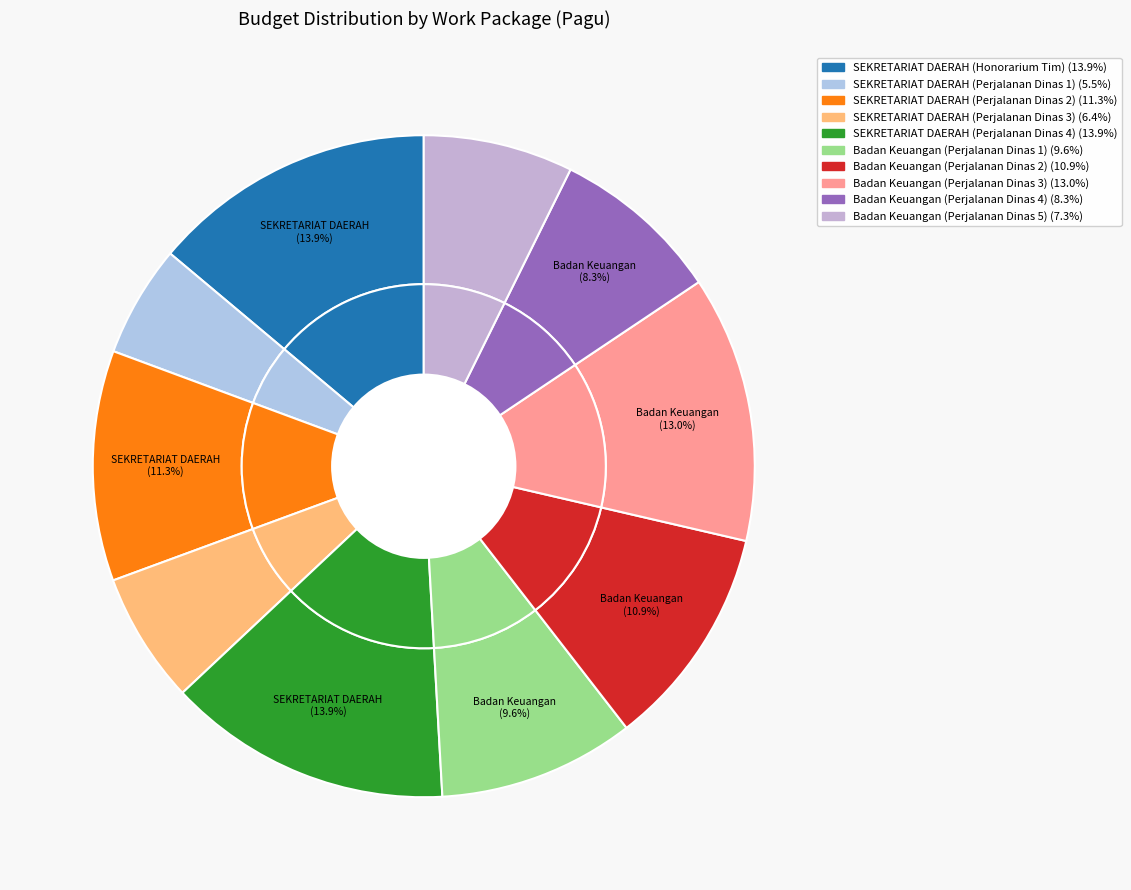

To the nearest percent, what is the average slice percentage?

10%